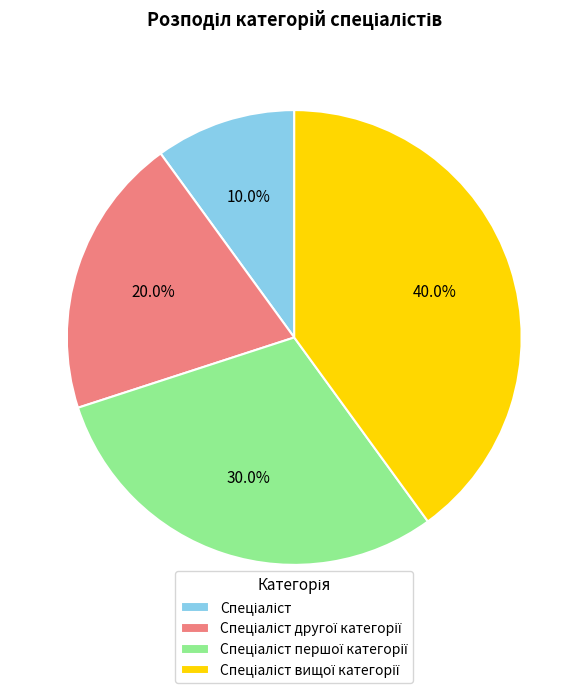

How many slices are in this pie chart?

4